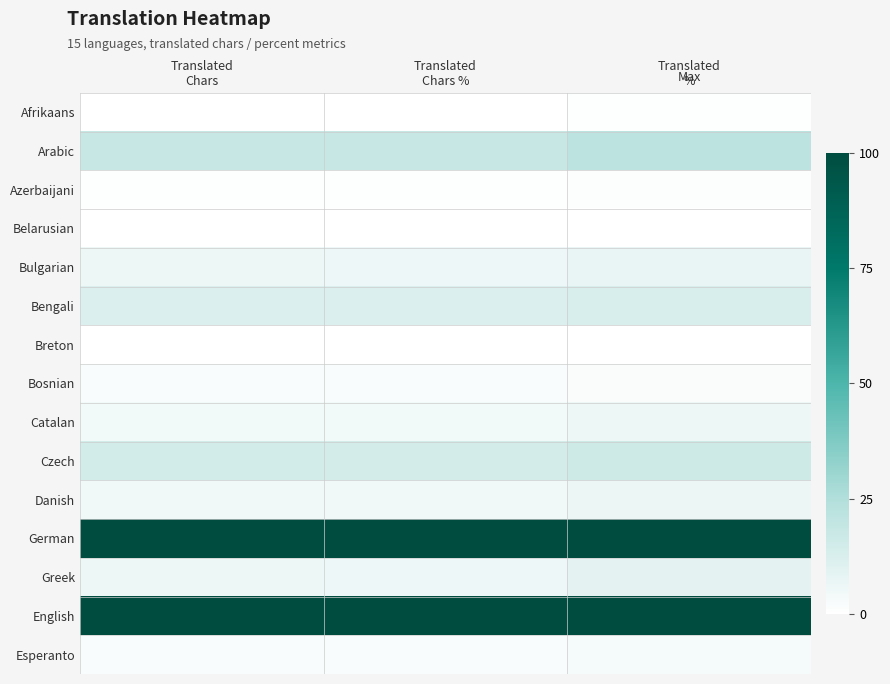

What is the spread (max minus min) of values at Translated
Chars %?

1.0